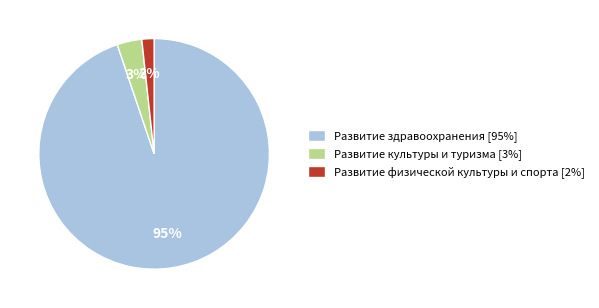

To the nearest percent, what is the difference between the largest and smallest slice percentages?

93%